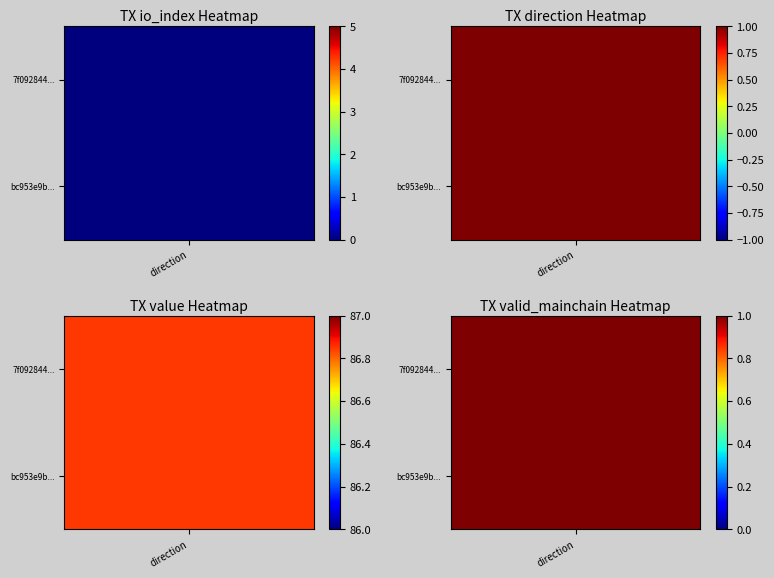

True or false: 7f092844cc0c614bf758775e8187120b4a14753 has a value of 1.0 at valid_mainchain.

True